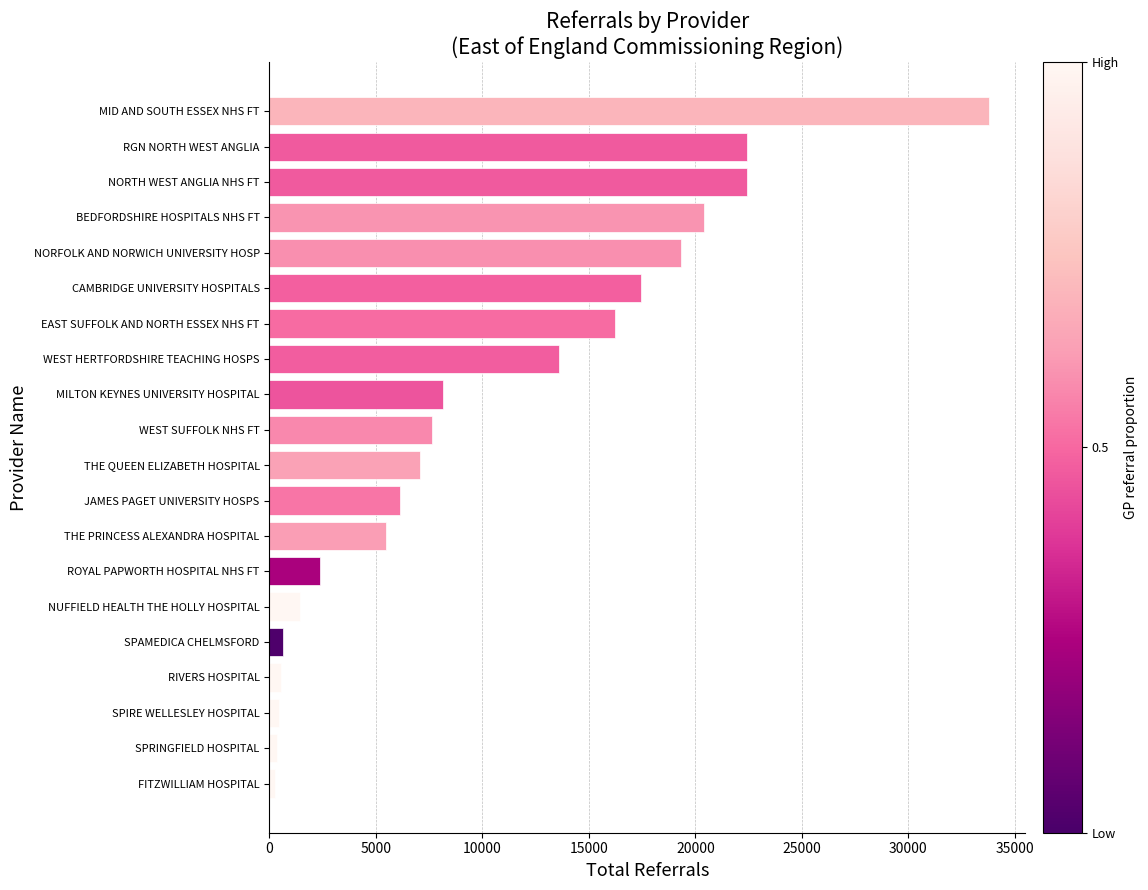

What is the approximate value at NUFFIELD HEALTH THE HOLLY HOSPITAL?

1414